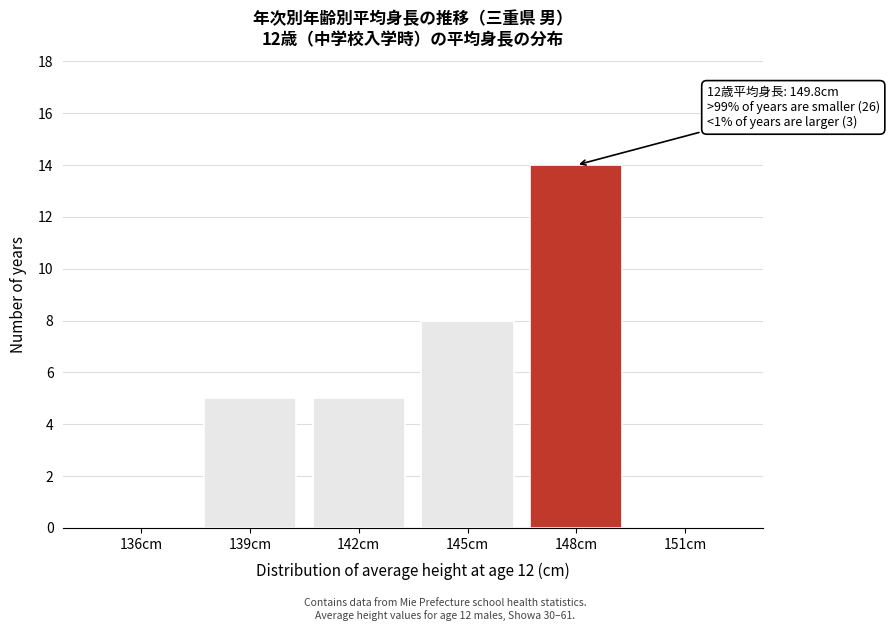

Reading left to right, list all the values displayed in this chart.

136cm=0	139cm=5	142cm=5	145cm=8	148cm=14	151cm=0